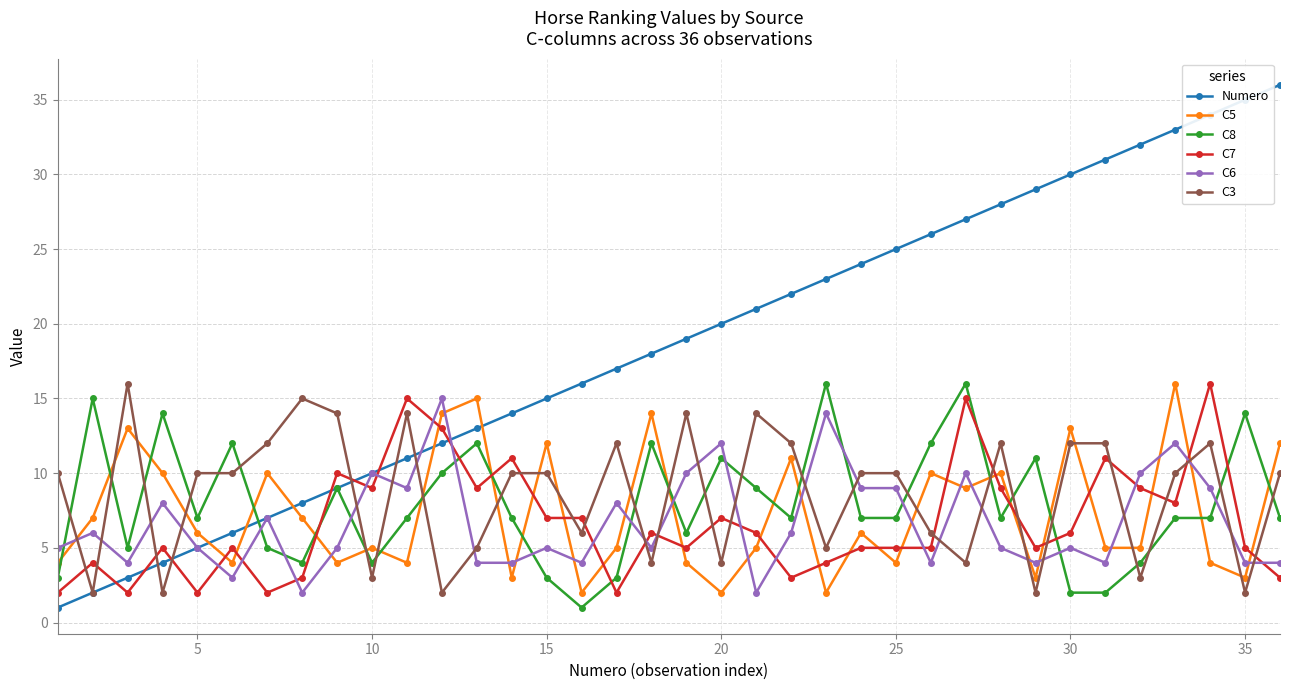

How many data points in Numero are less than 19?

18